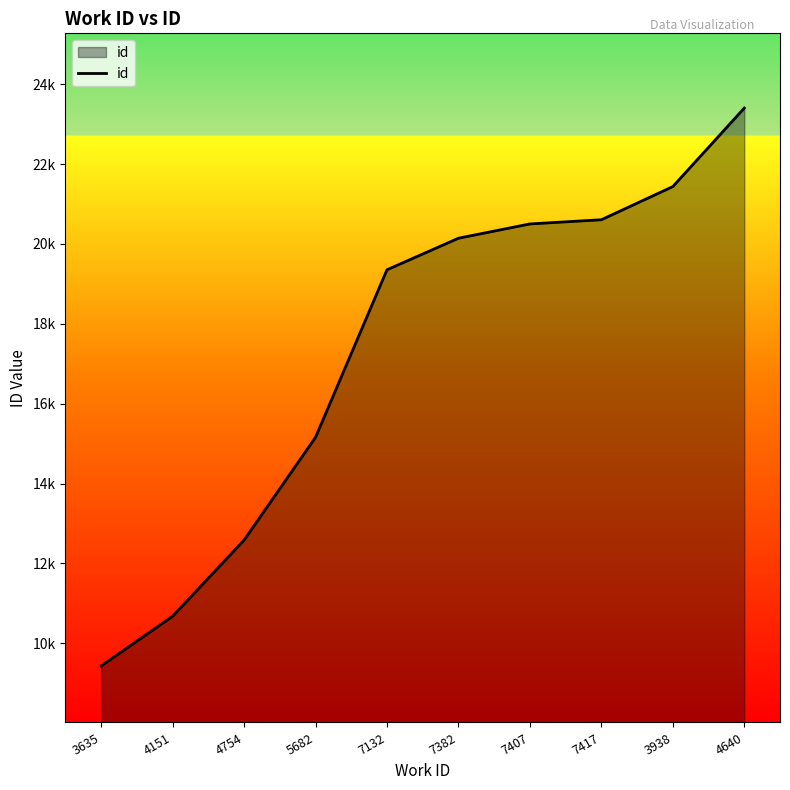

What is the difference between the second highest and second lowest values?

10757